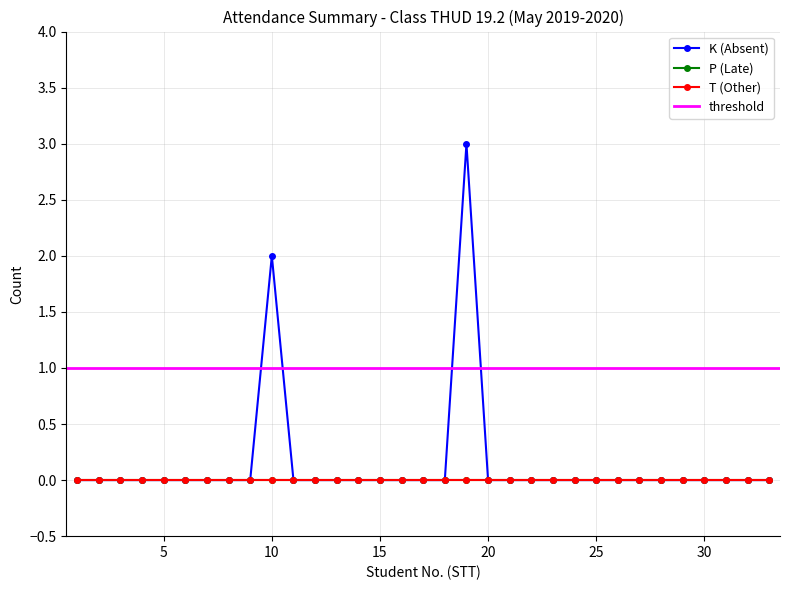

Which series has the largest range (max minus min)?

K (Absent)